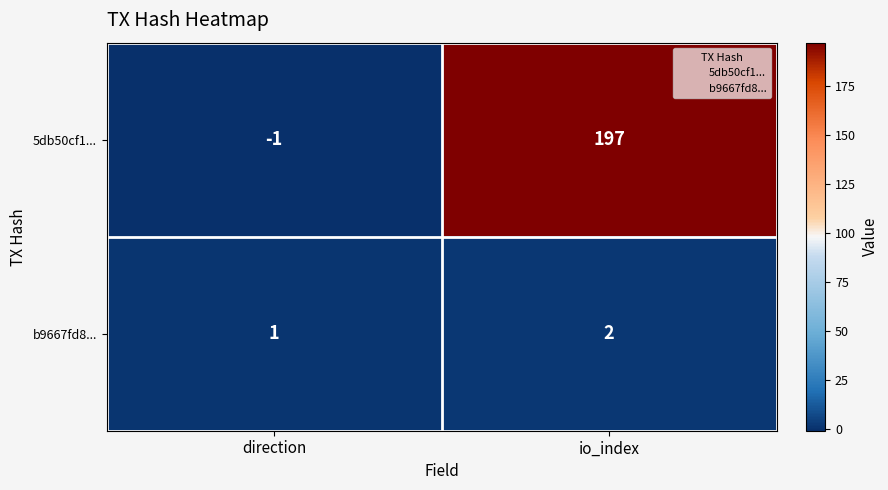

What is the maximum value shown in the chart?

197